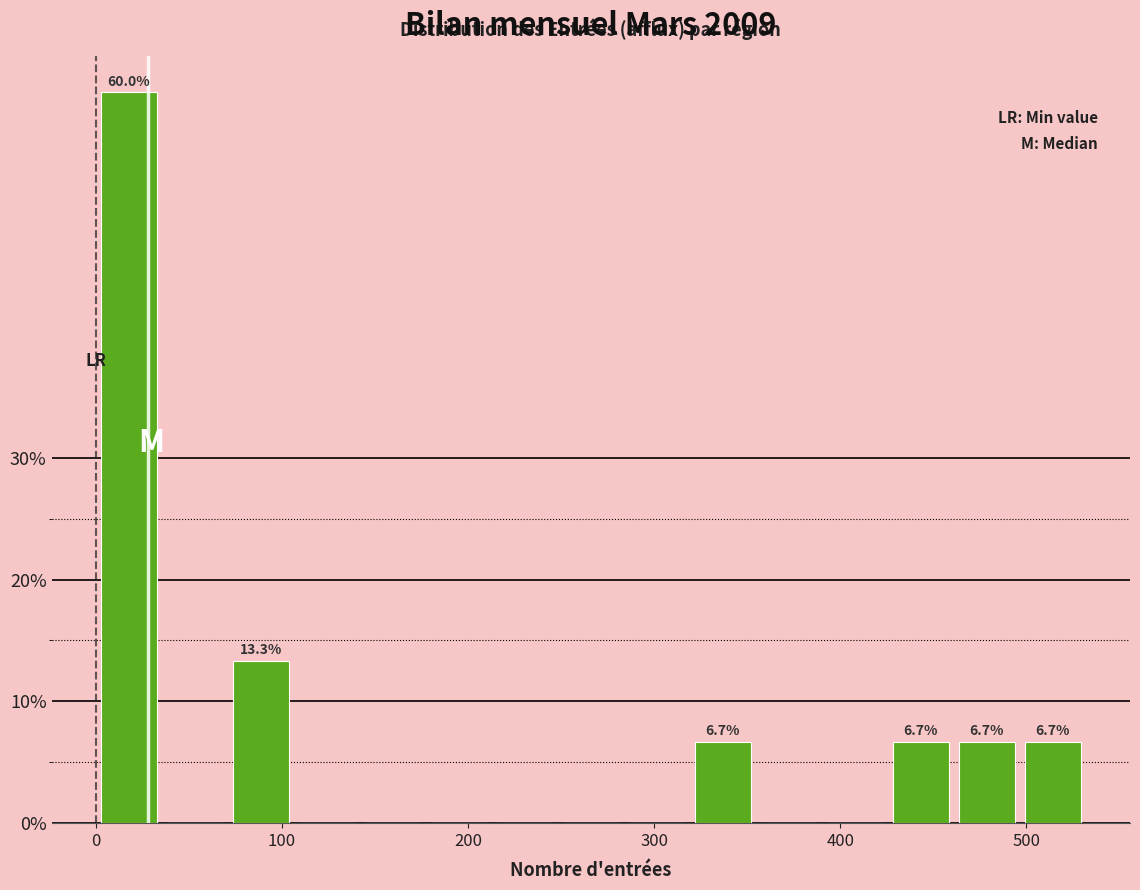

Read against the x-axis, roughly where is the centre of the tallest bar?

20